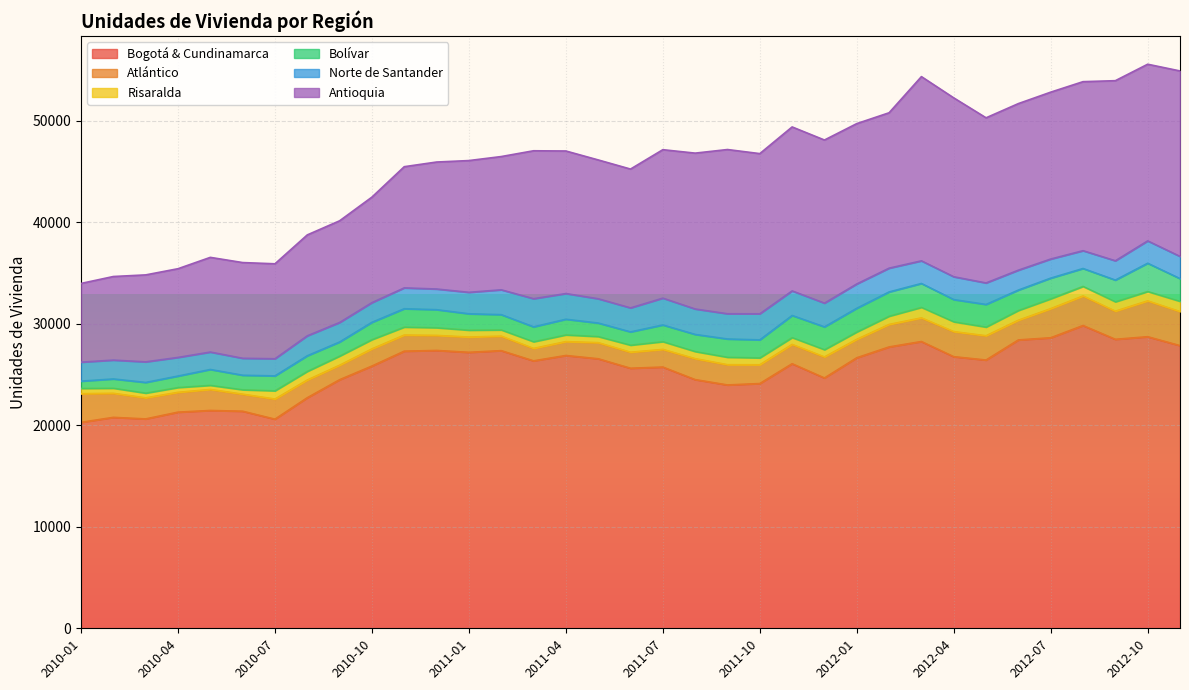

Read the Risaralda value at 2011-07, to the nearest 50.

750